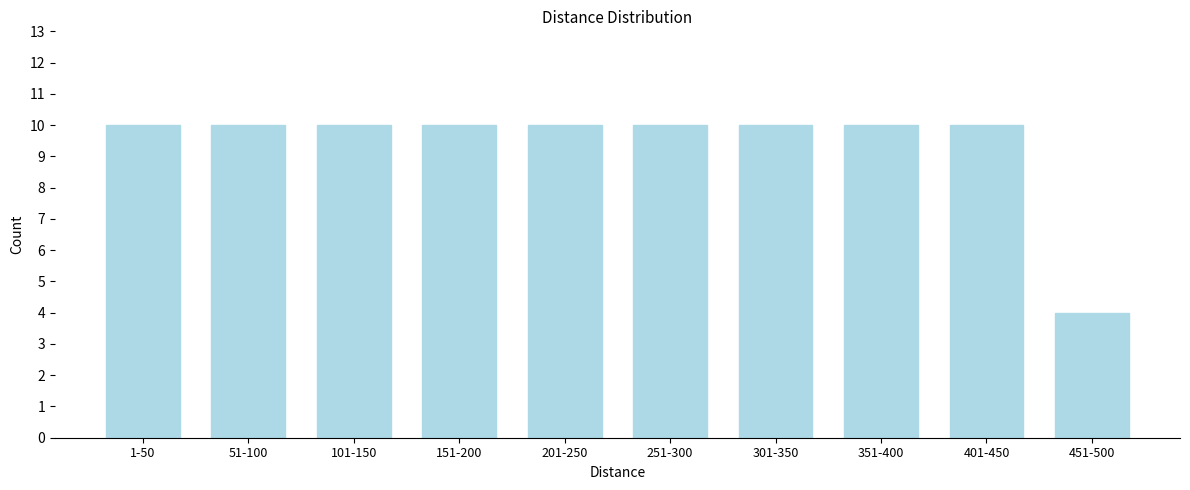

Reading left to right, list all the values displayed in this chart.

1-50=10	51-100=10	101-150=10	151-200=10	201-250=10	251-300=10	301-350=10	351-400=10	401-450=10	451-500=4